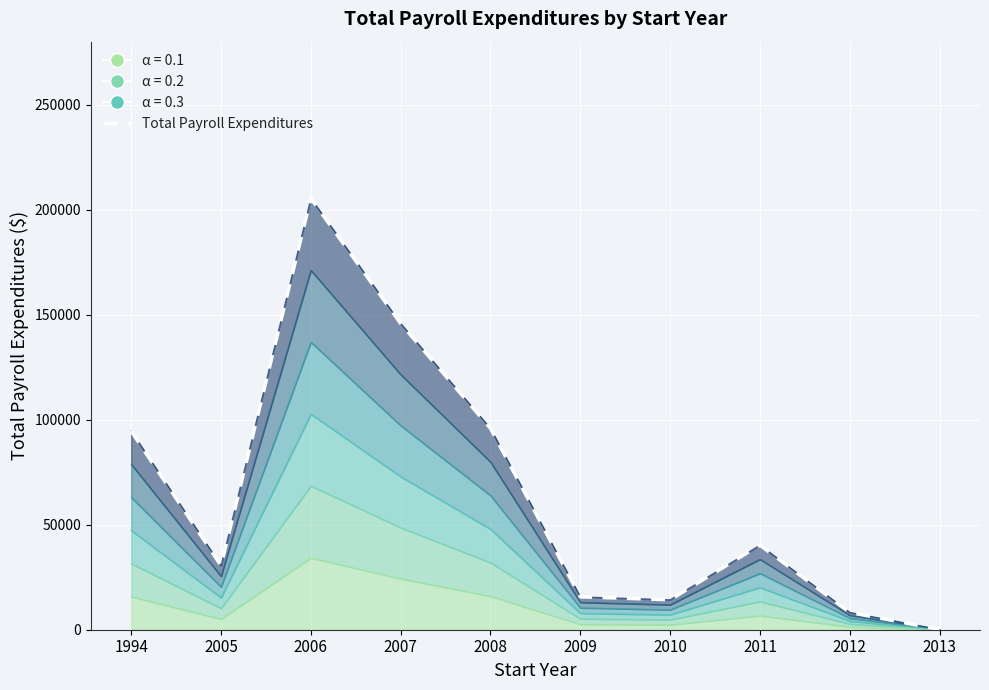

What is the greatest value displayed?

205427.2